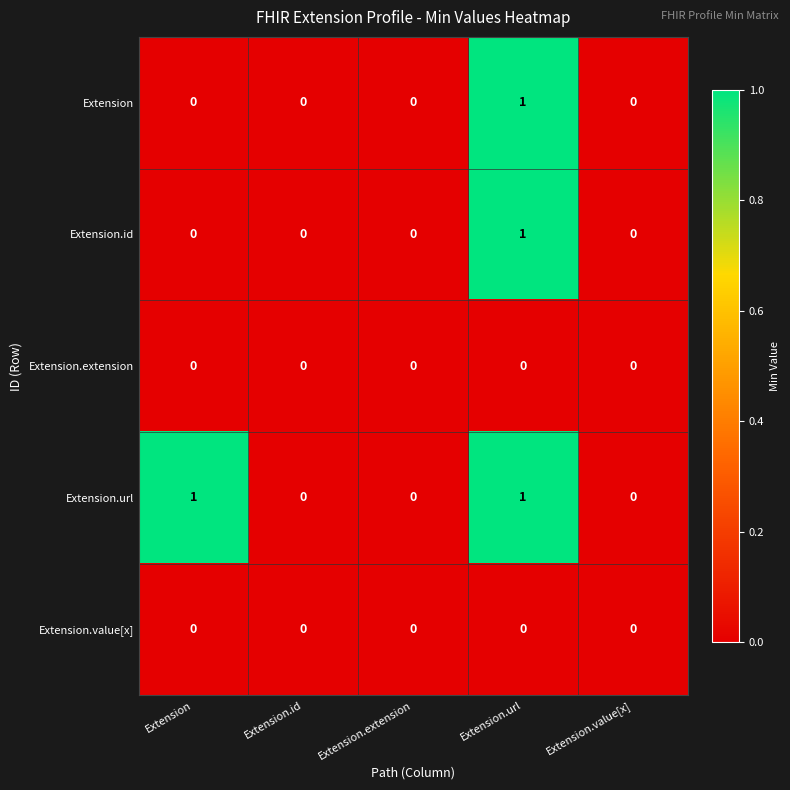

Which series changed the most between Extension and Extension.id?

Extension.url